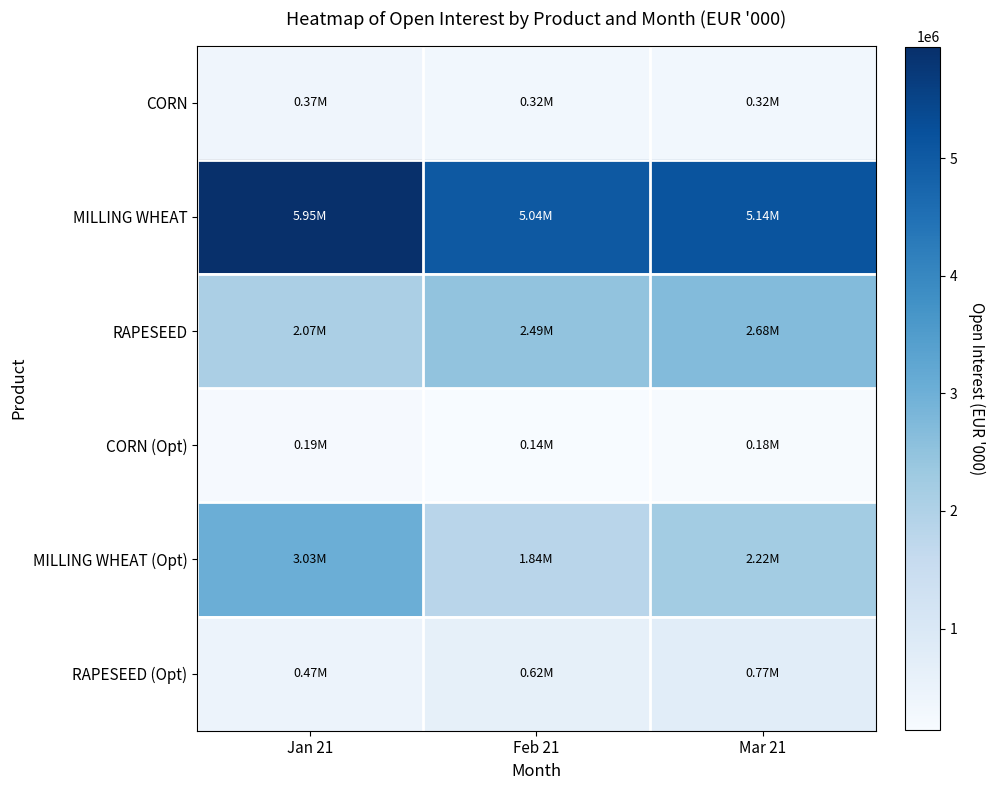

What is the total value across all series at Mar 21?

11316373.5